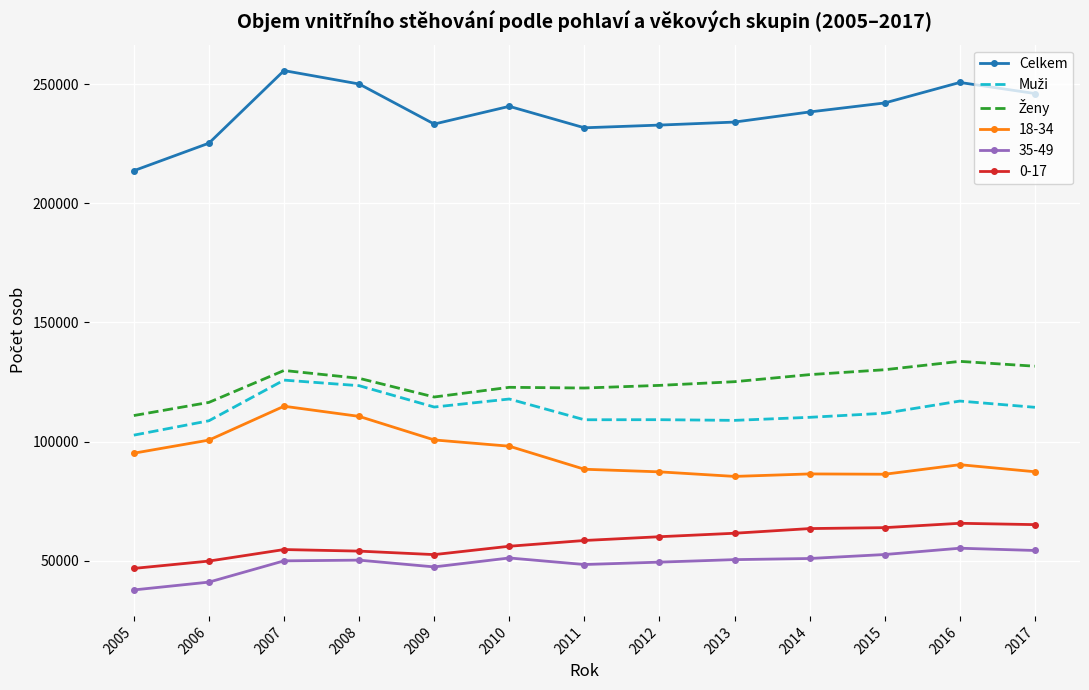

How many series are shown in this chart?

6